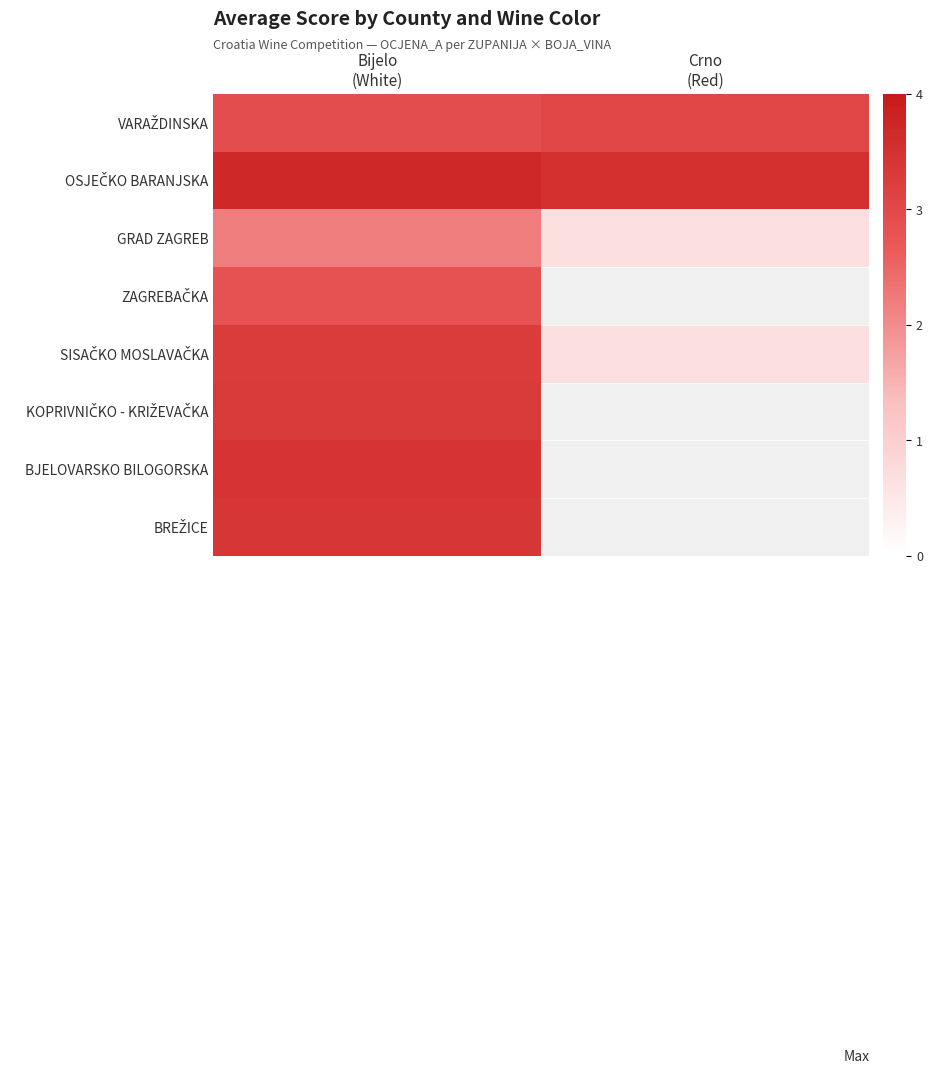

What is the maximum value for GRAD ZAGREB?

2.2